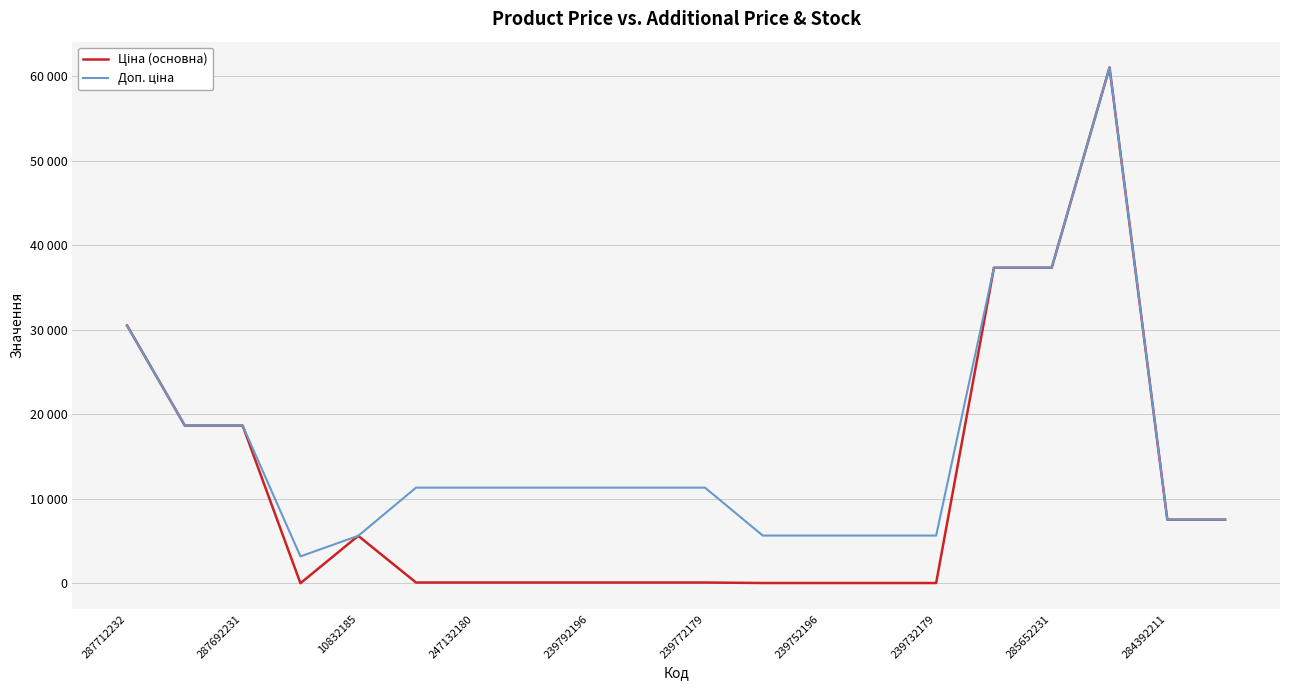

Is this an area chart (filled region under the line)?

No